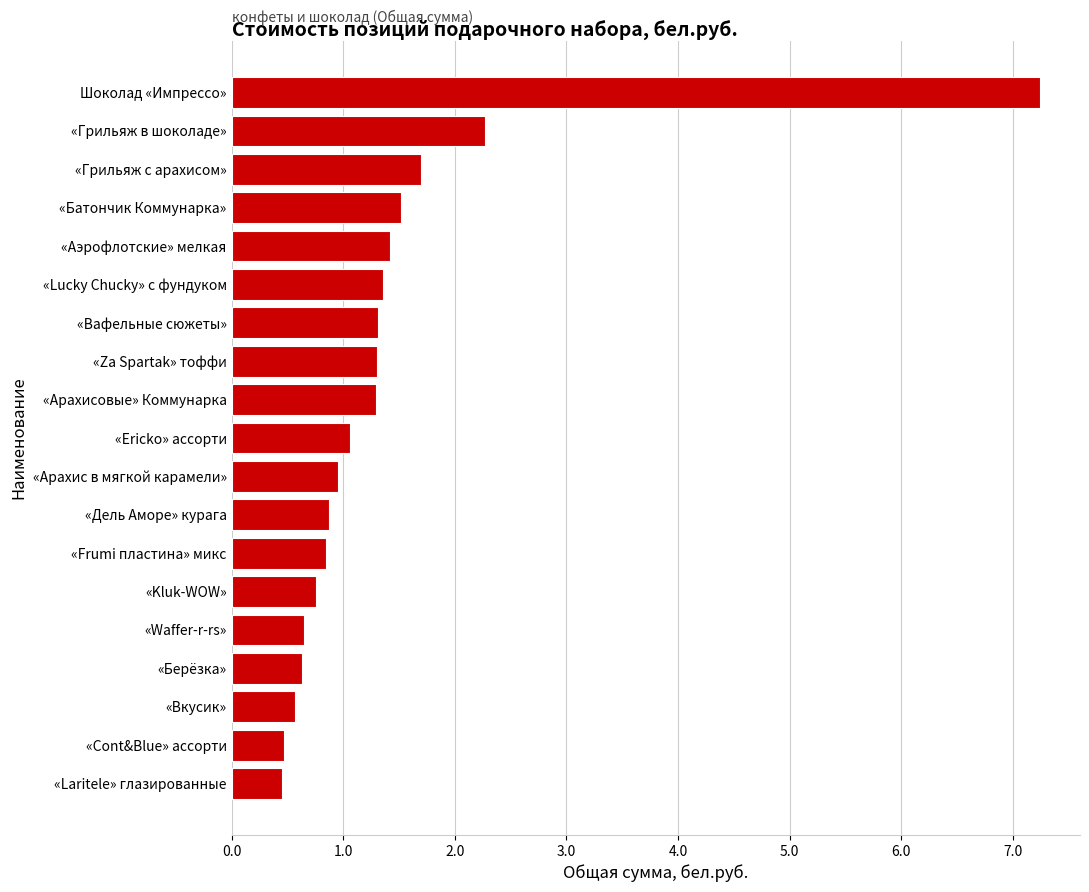

What is the maximum value shown in the chart?

7.2